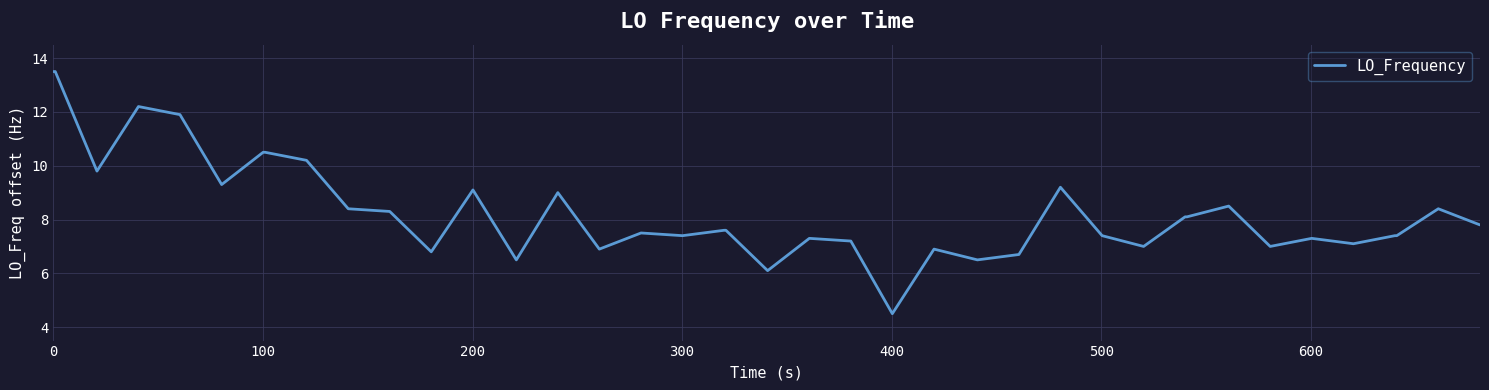

What is the maximum value shown in the chart?

13.5